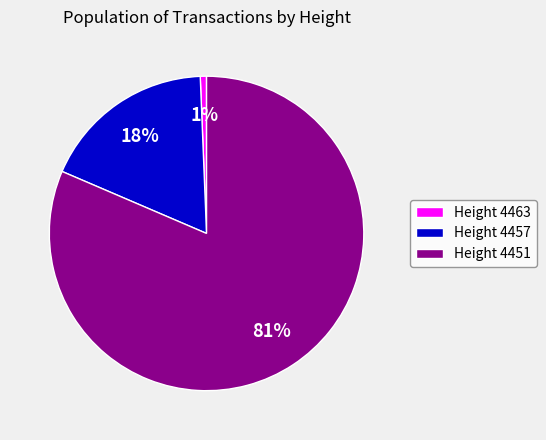

What is the smallest slice in the pie chart?

Height 4463